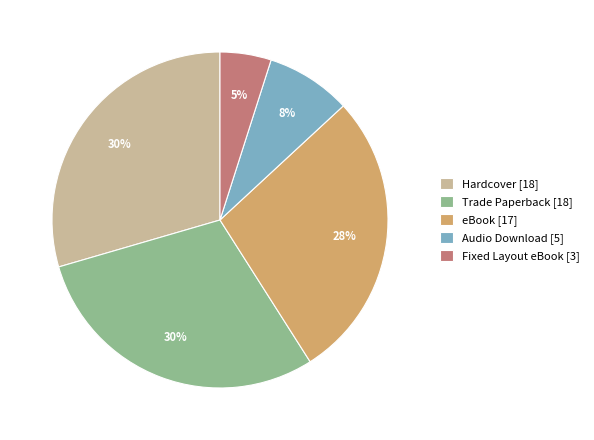

To the nearest percent, what portion does Audio Download represent?

8%